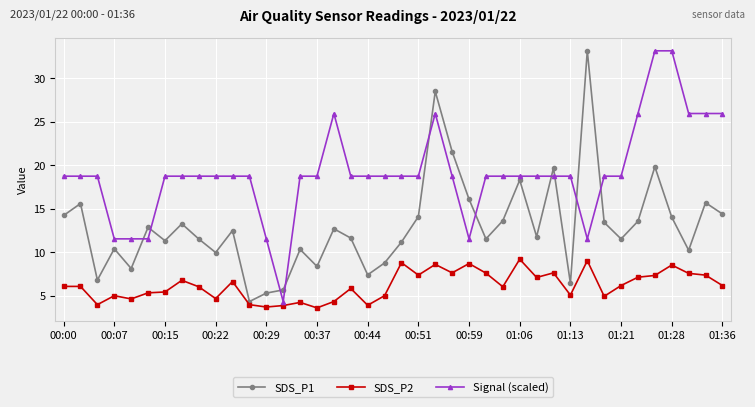

True or false: Signal (scaled) and SDS_P2 cross at least once.

False